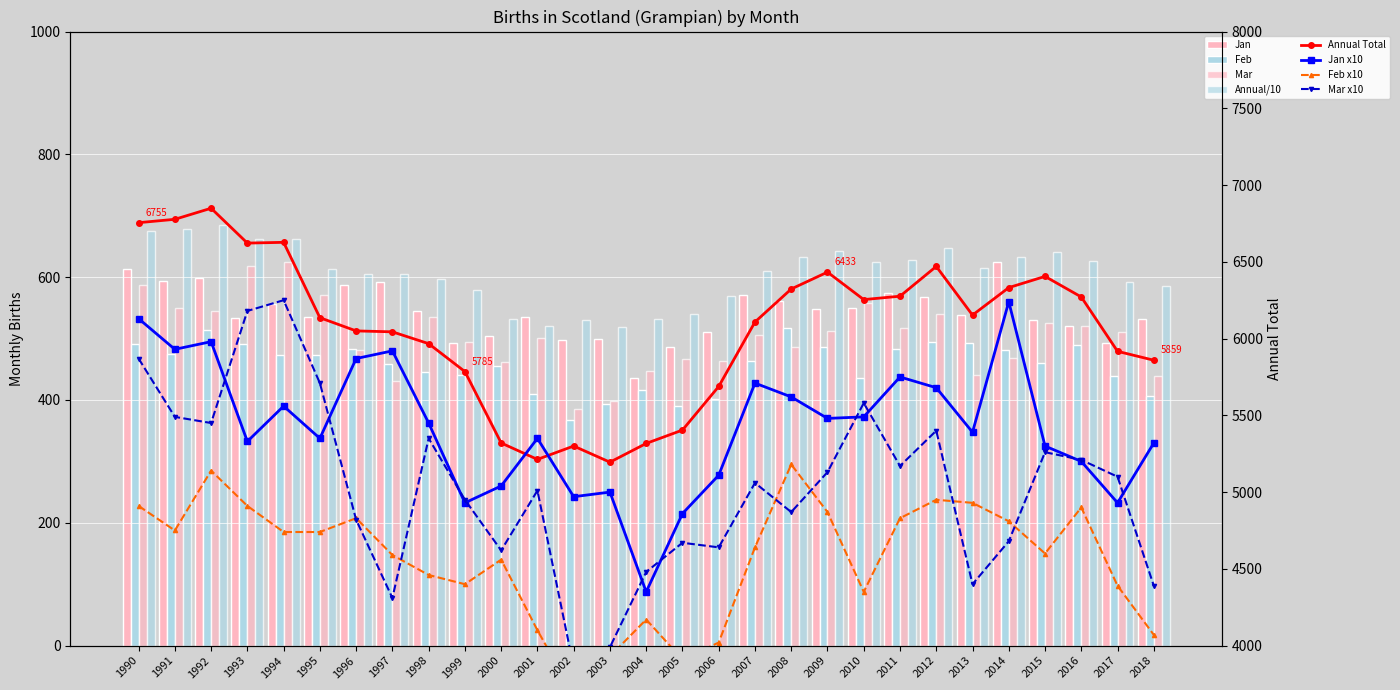

Which label corresponds to the smallest value in the chart?

2002